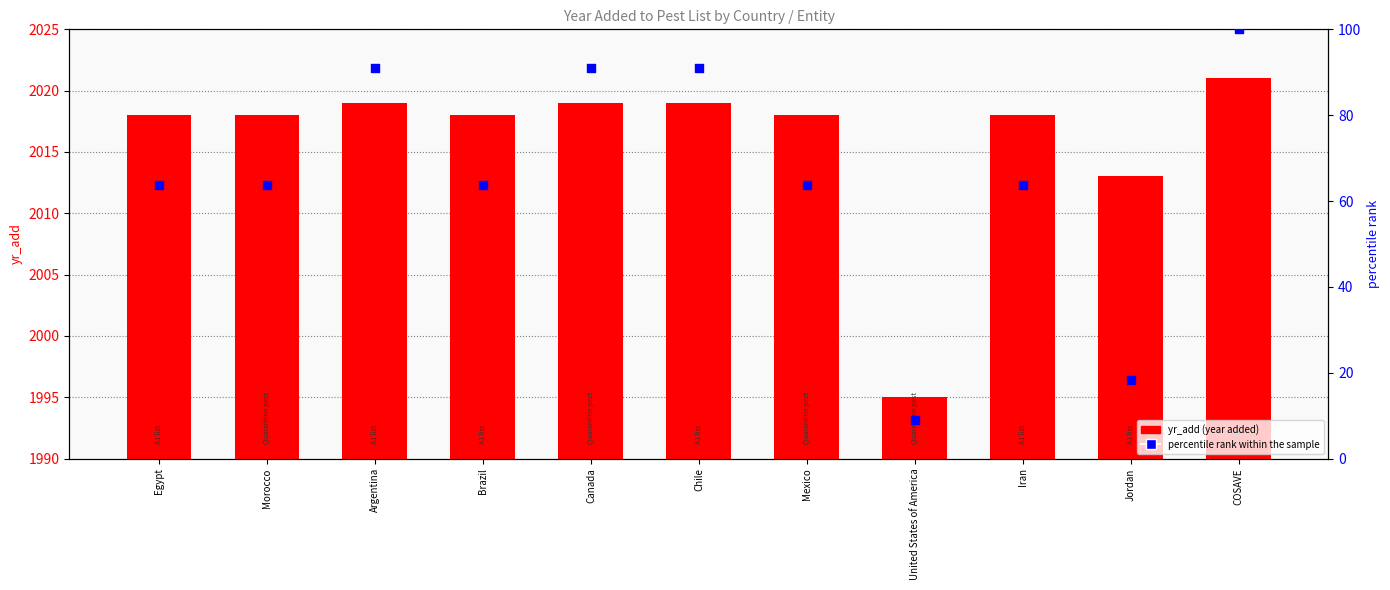

At which category is the sum across all series the highest?

COSAVE